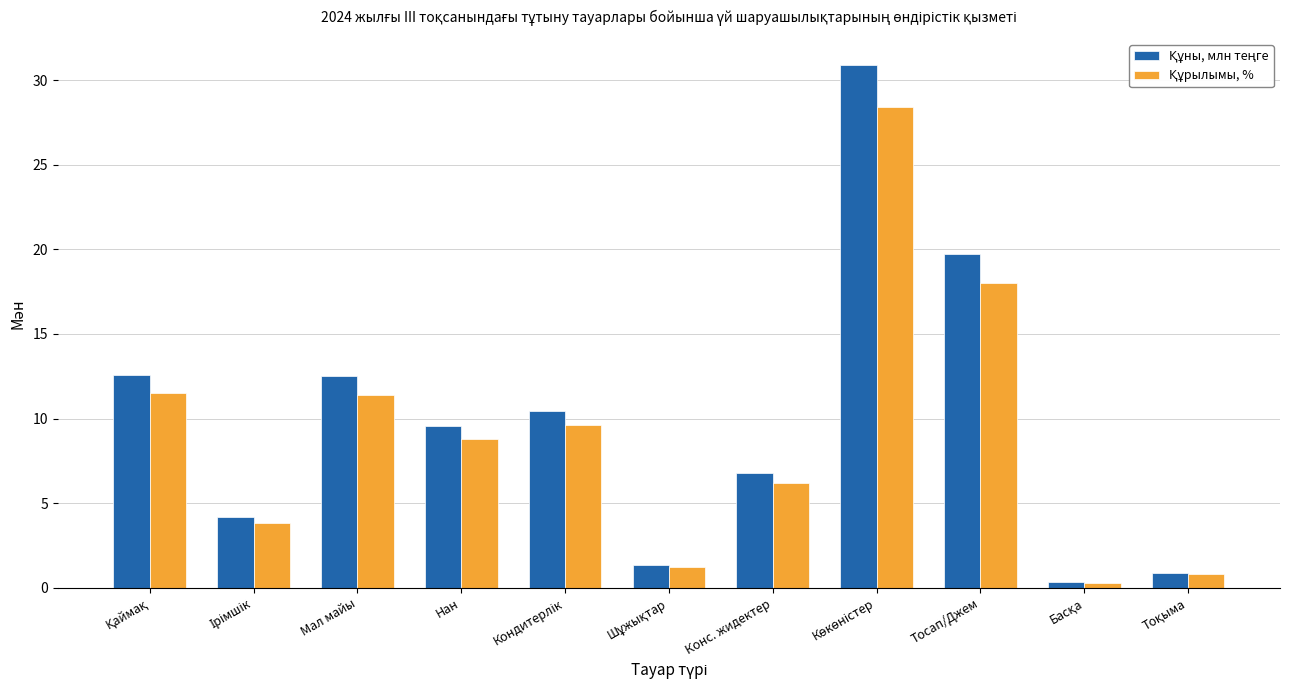

What is the spread (max minus min) of values at Конс. жидектер?

0.6